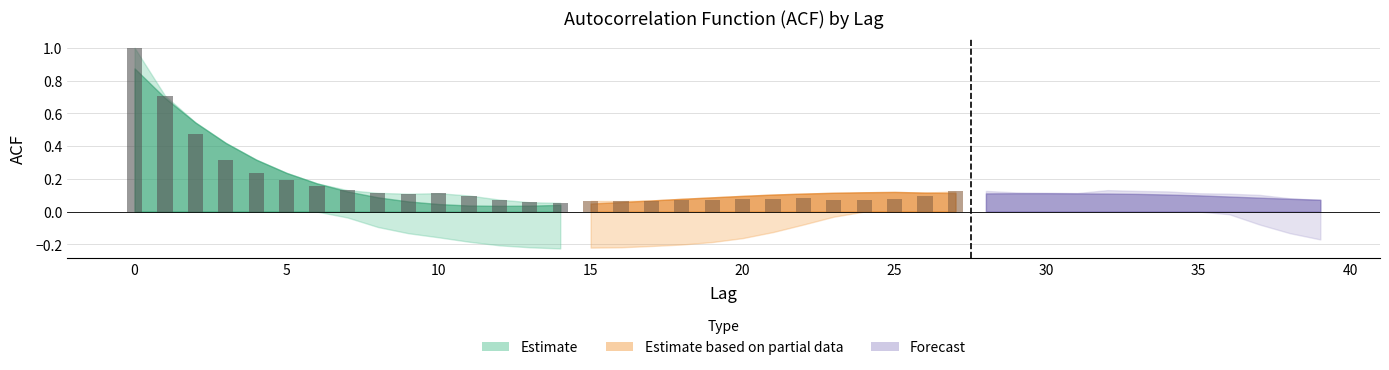

Are the bars horizontal?

No